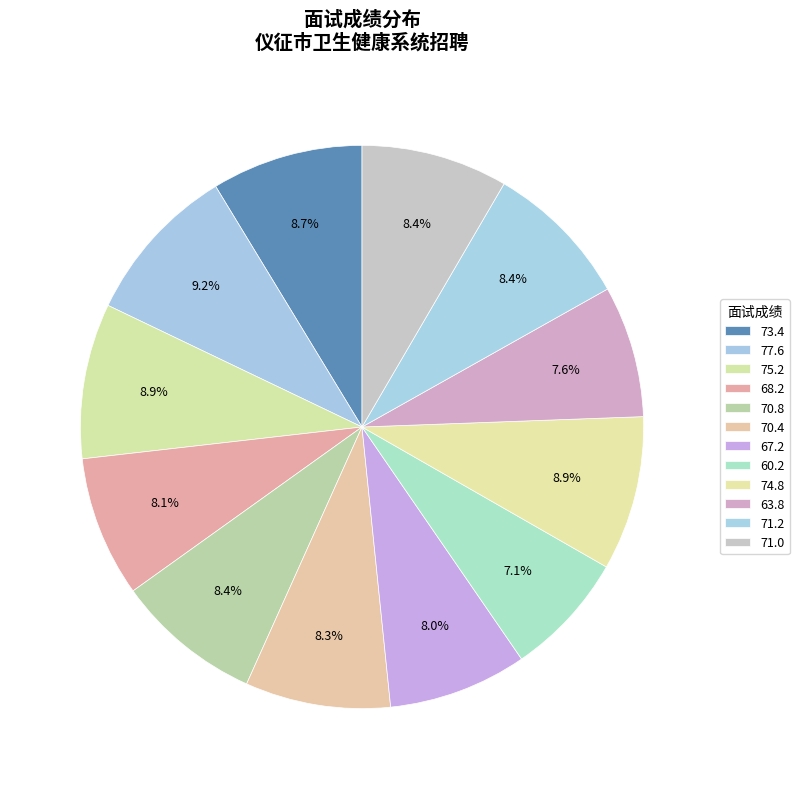

Count the number of slices in the pie.

12